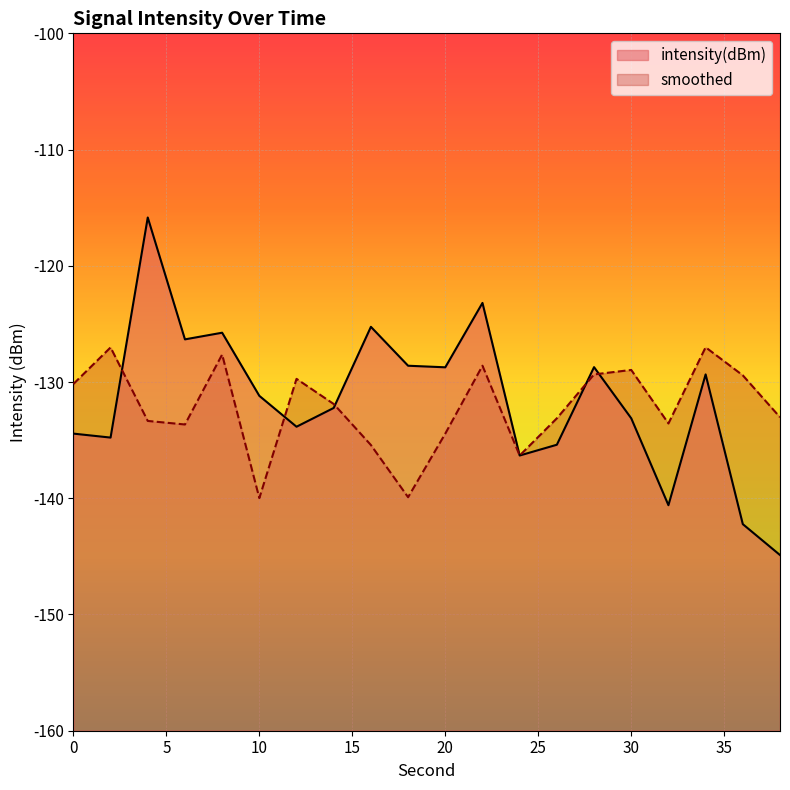

At 6, list the series in order from largest to smallest.

intensity(dBm), smoothed